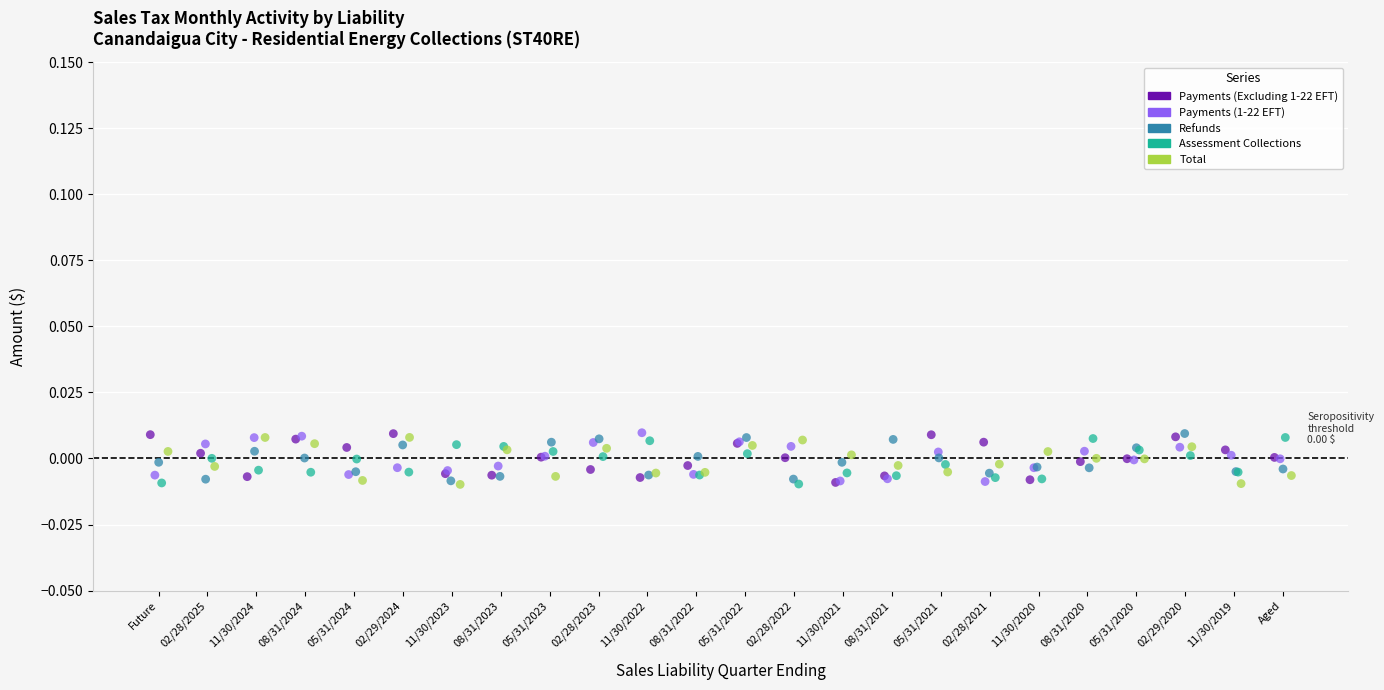

What are all the series names shown in the legend?

Payments (Excluding 1-22 EFT), Payments (1-22 EFT), Refunds, Assessment Collections, Total